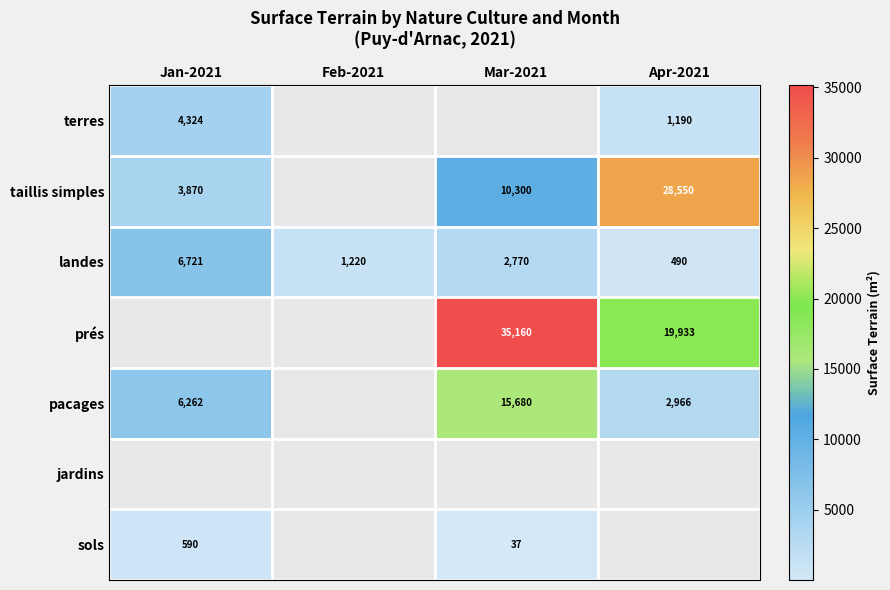

What is the difference between the terres values at Jan-2021 and Apr-2021?

3134